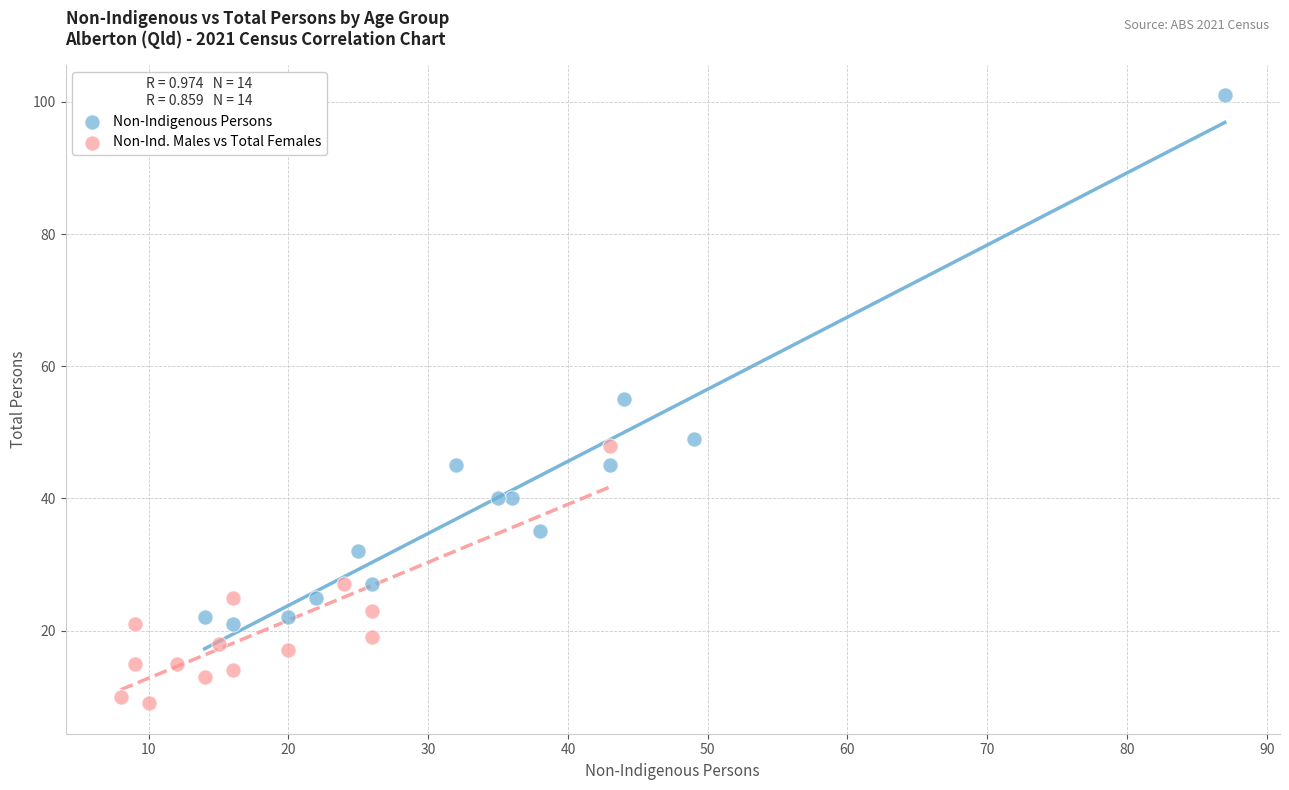

Which series contains the lowest Y value?

Non-Ind. Males vs Total Females